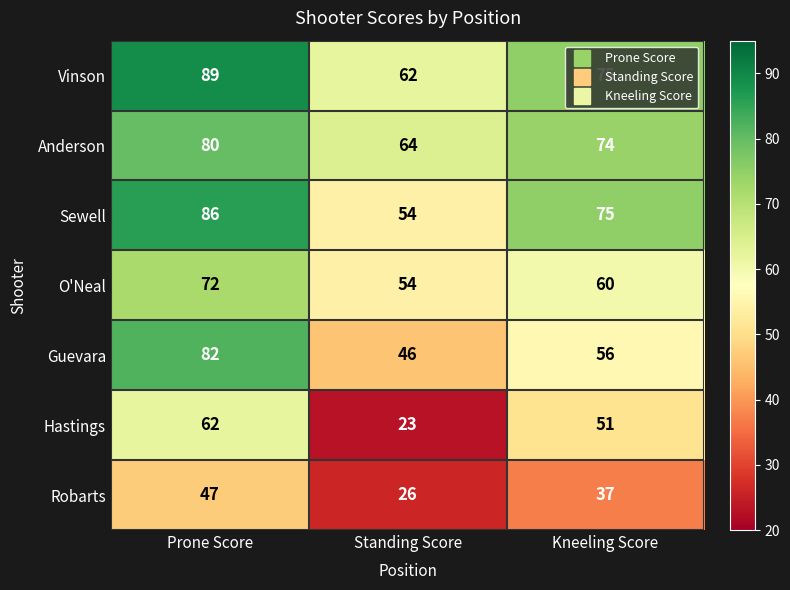

At how many categories does at least one series exceed 35?

3